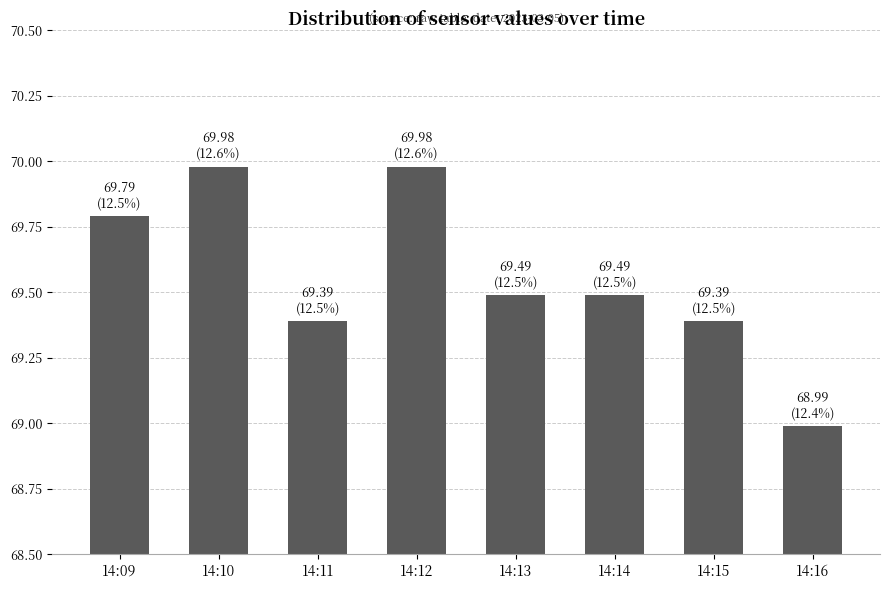

What is the value of the 1st bar from the left?

69.8